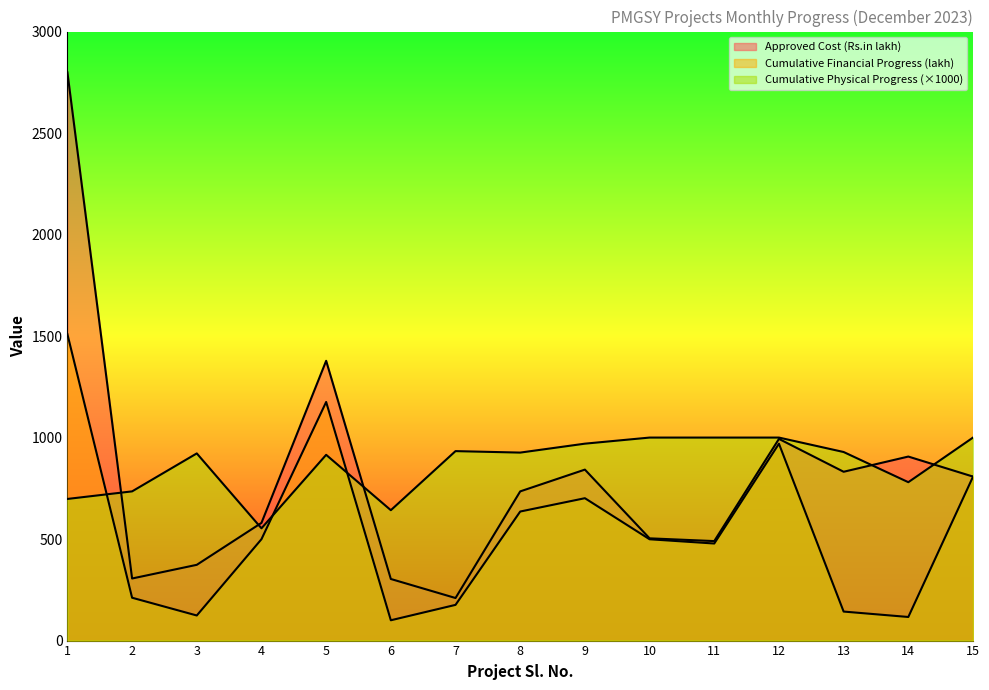

What are all the series names shown in the legend?

Approved Cost (Rs.in lakh), Cumulative Physical Progress, Cumulative Financial Progress